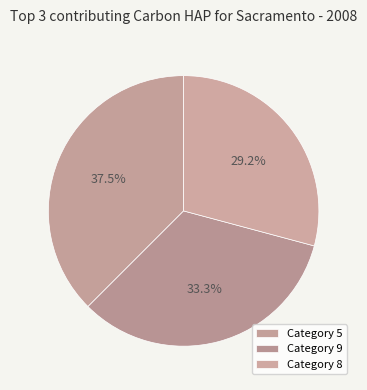

How many segments does this pie chart have?

3